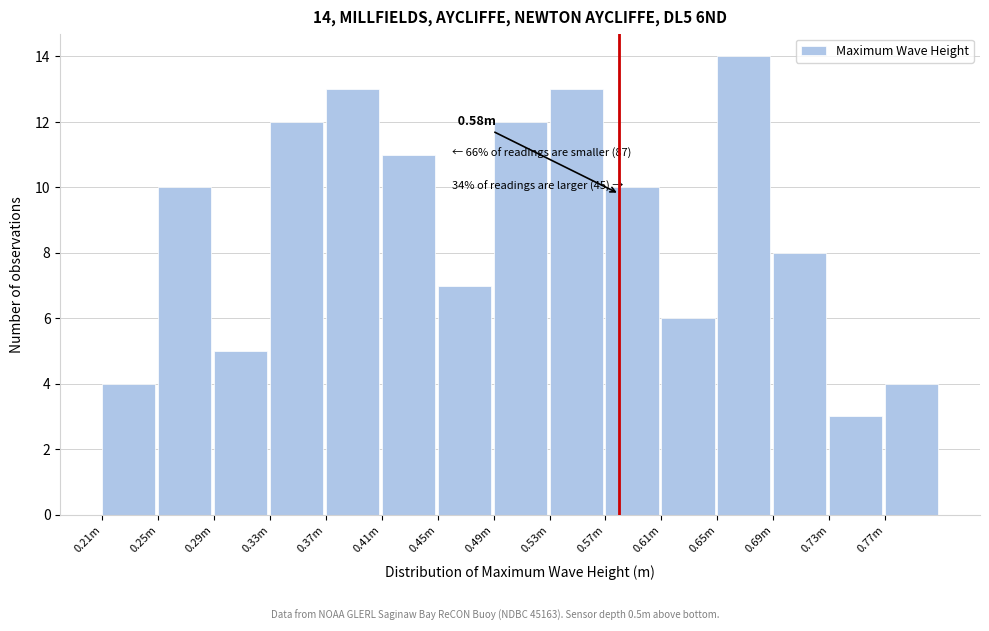

What is the difference between the second highest and minimum values?

10